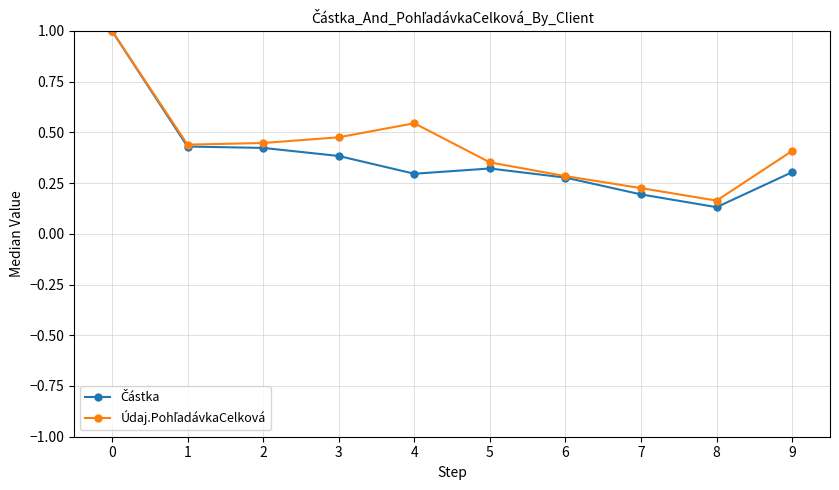

At how many categories does at least one series exceed 0?

10